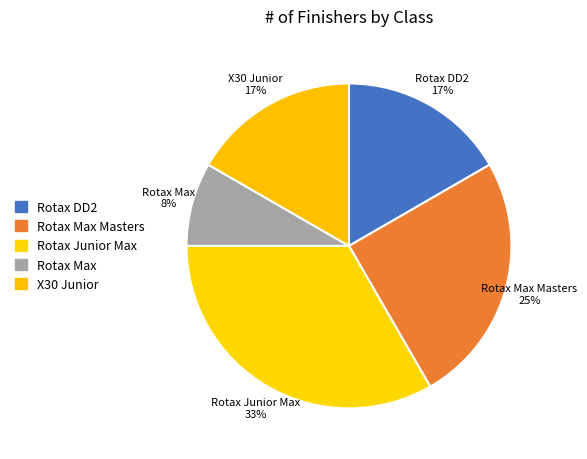

How many segments does this pie chart have?

5